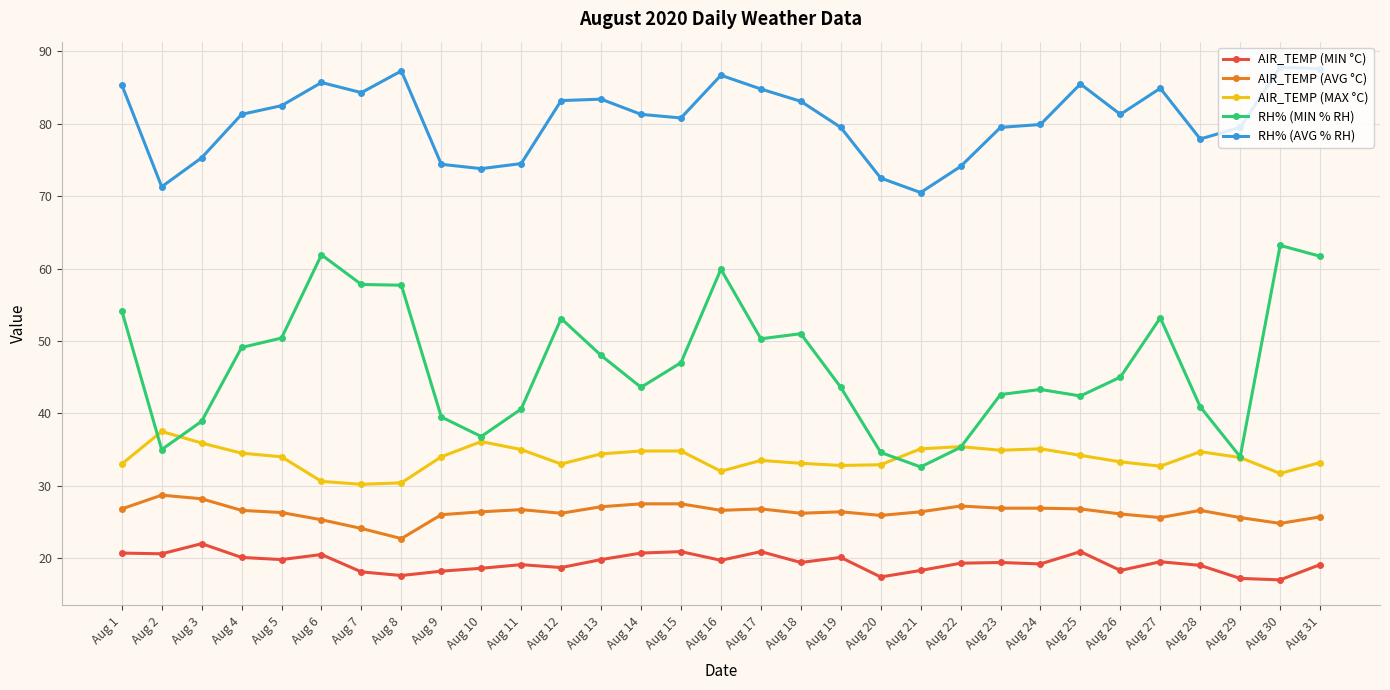

Is it true that AIR_TEMP (MAX °C) equals 14.1 at Aug 30?

False